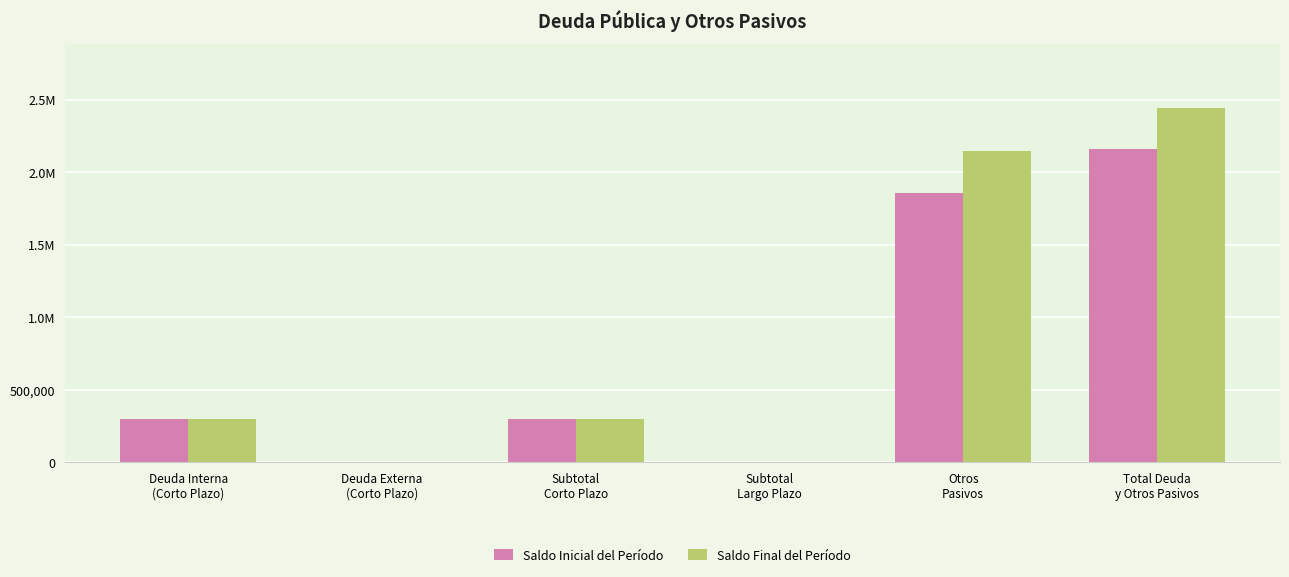

Reading left to right, transcribe all the data shown in this chart.

Saldo Inicial del Período: 300000.0	0.0	300000.0	0.0	1860904.4	2160904.4
Saldo Final del Período: 300000.0	0.0	300000.0	0.0	2144790.1	2444790.1